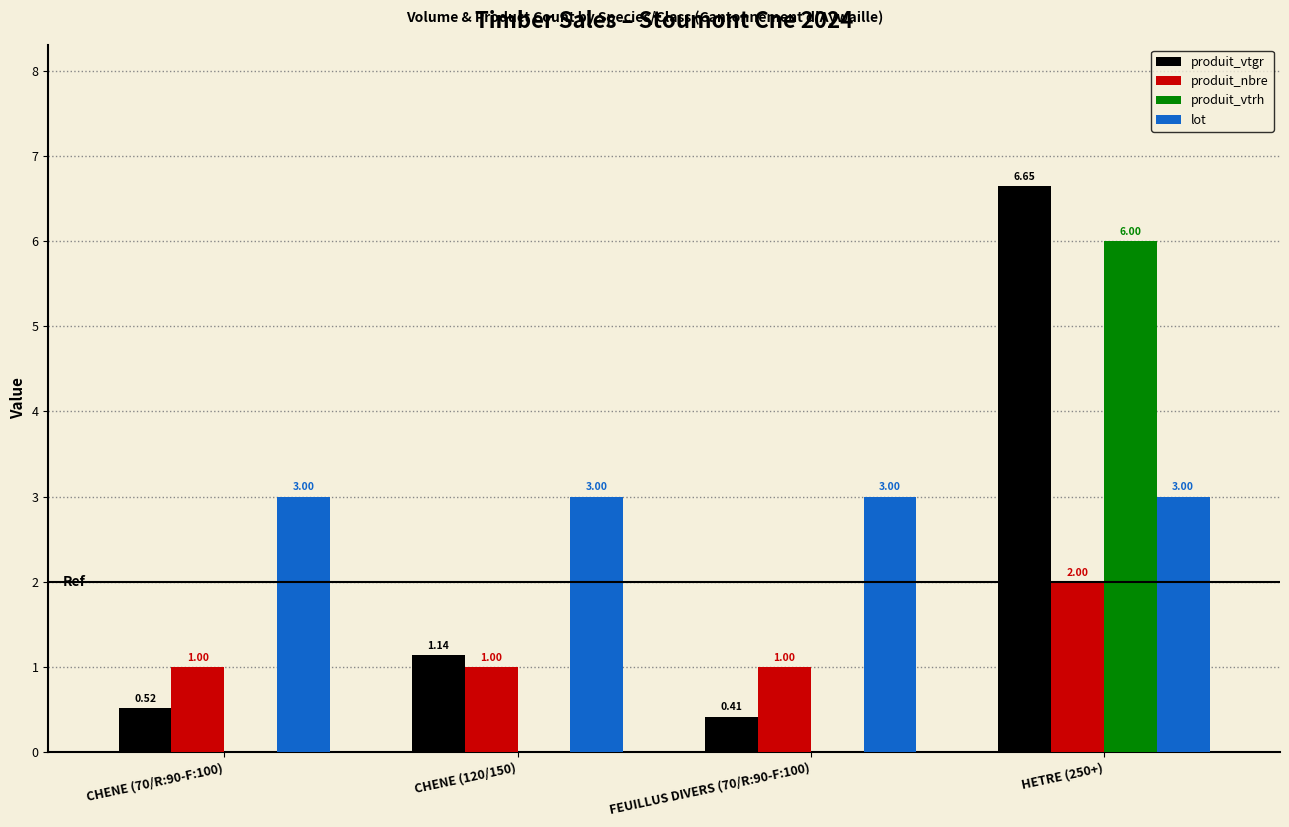

Which series has the largest range (max minus min)?

produit_vtgr